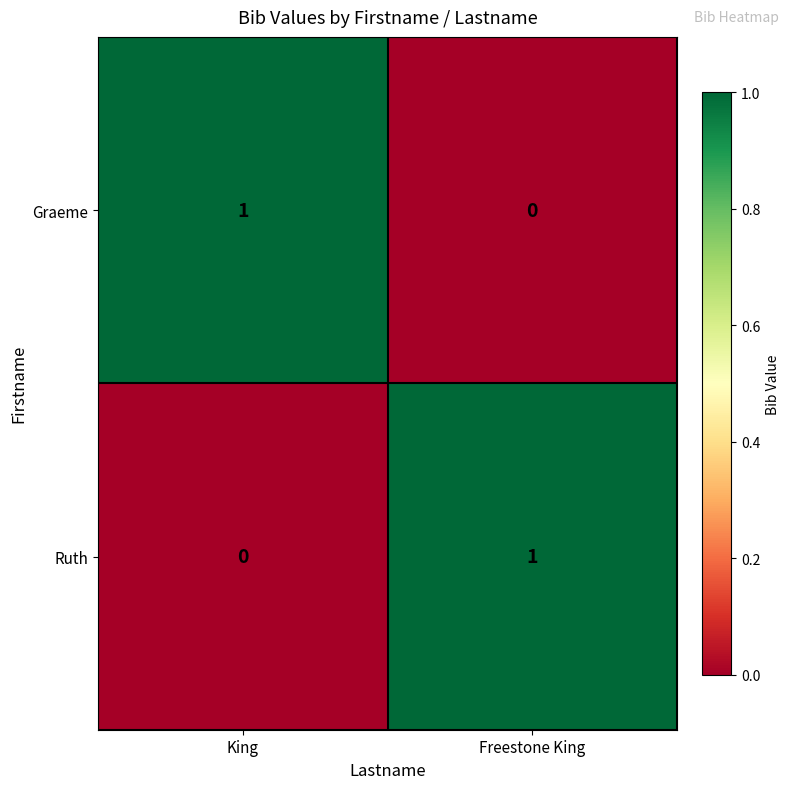

Count the number of categories in the chart.

2